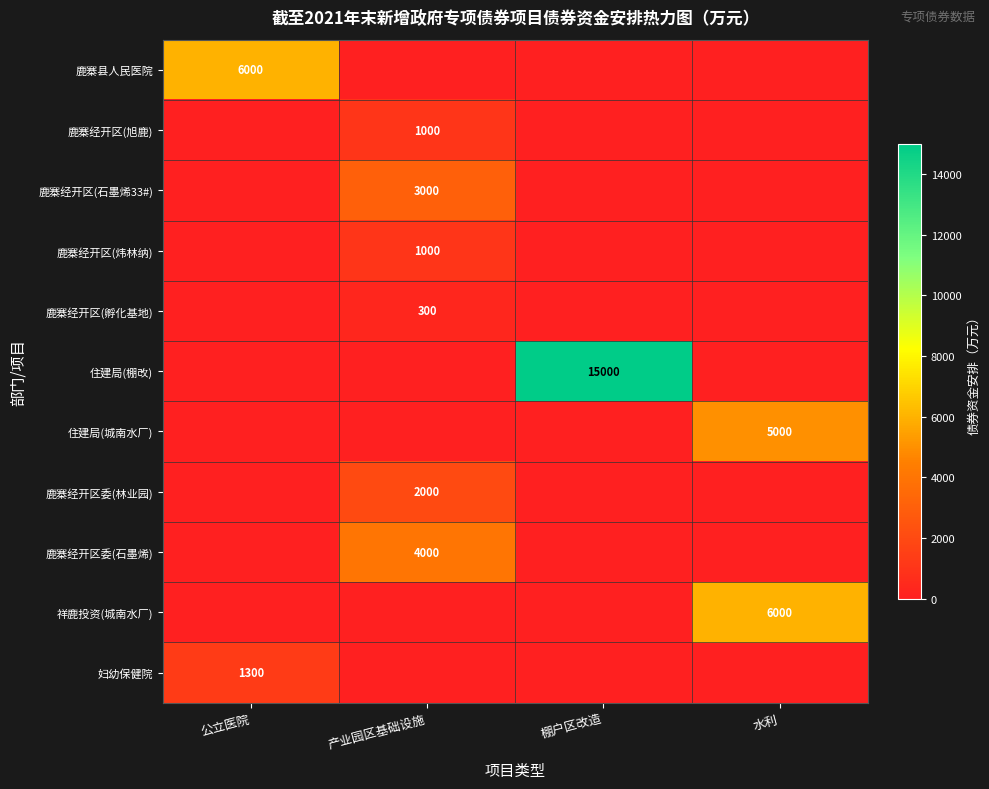

Is it true that 鹿寨经开区(石墨烯33#) equals 1176 at 产业园区基础设施?

False